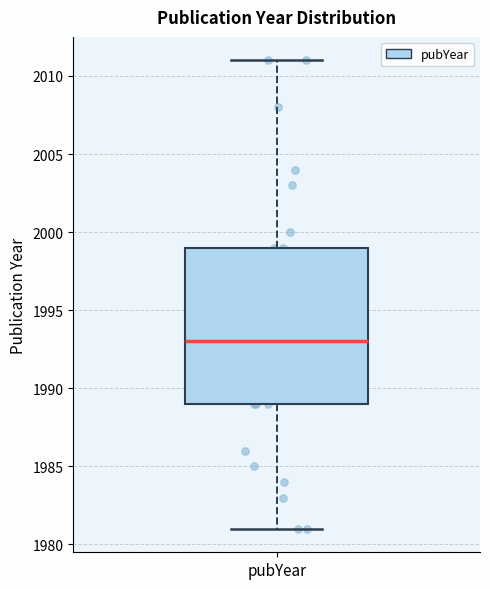

Read this box plot against the y-axis: the position of the median line, the range covered by the box, and the ends of both whiskers. The values are not printed on the chart, so give them approximately, as read against the axis.

median 1993, box 1989 to 1999, whiskers 1981 to 2011